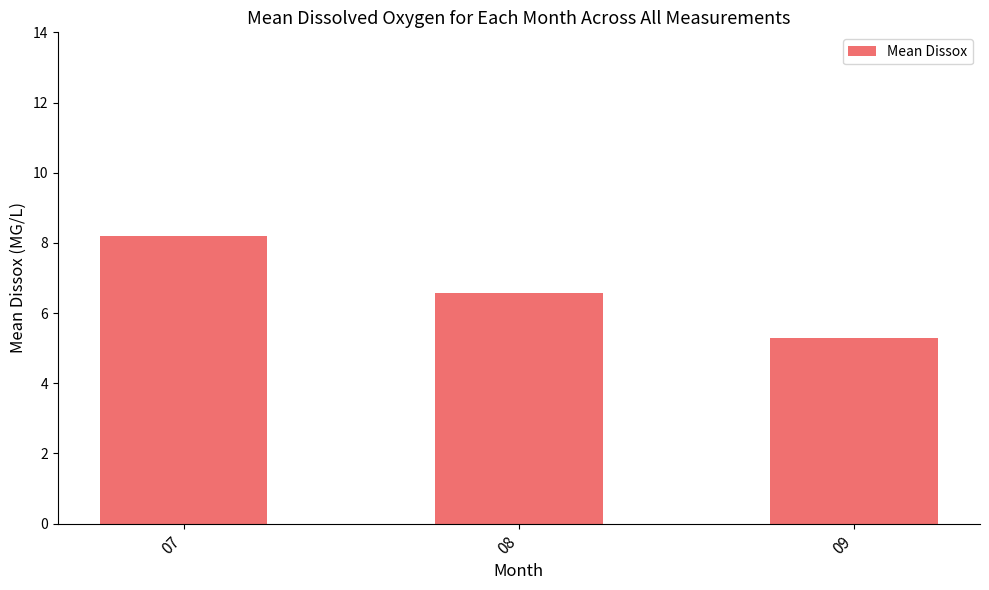

Approximately how many times larger is the value at 07 compared to 08?

1.2